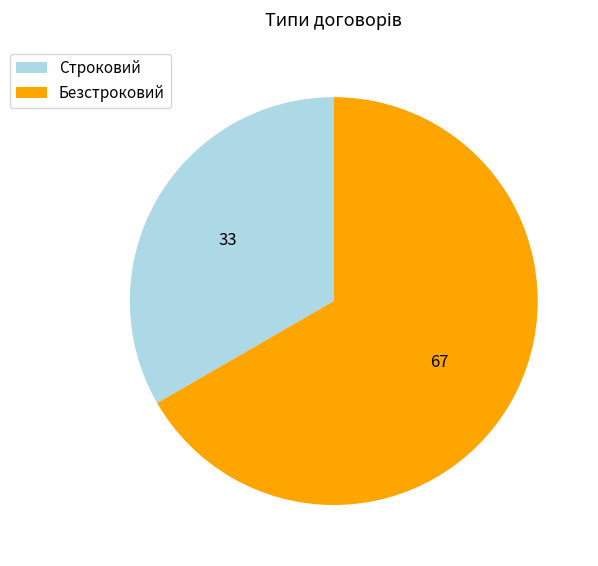

Approximately how many times larger is the value at Строковий compared to Безстроковий?

0.5